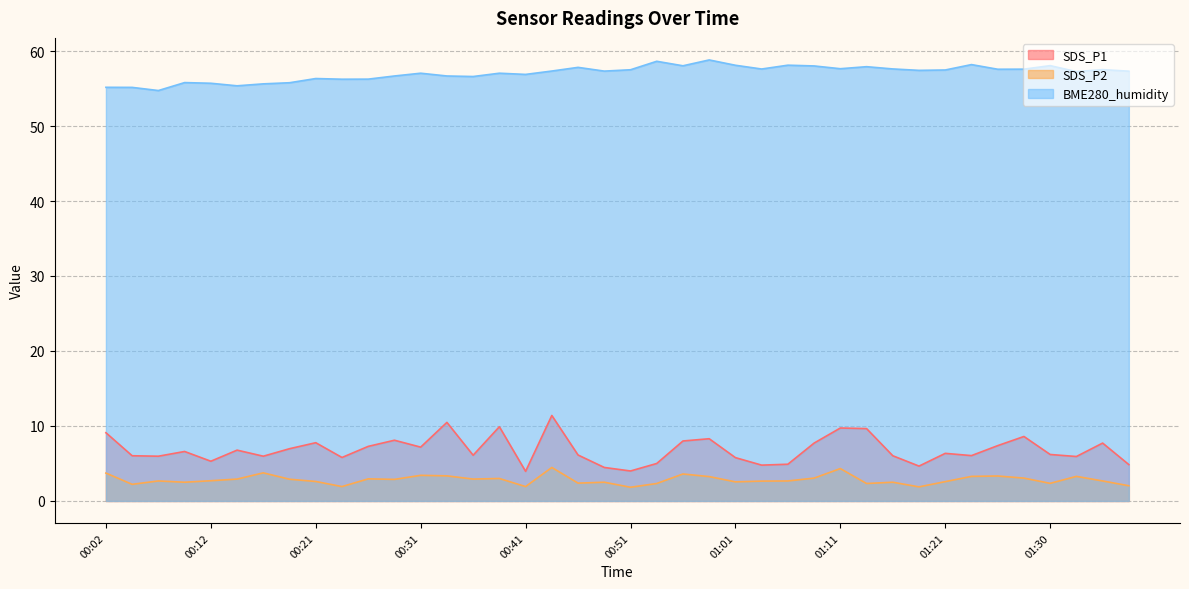

What is the label of the 35th point from the left?

01:25